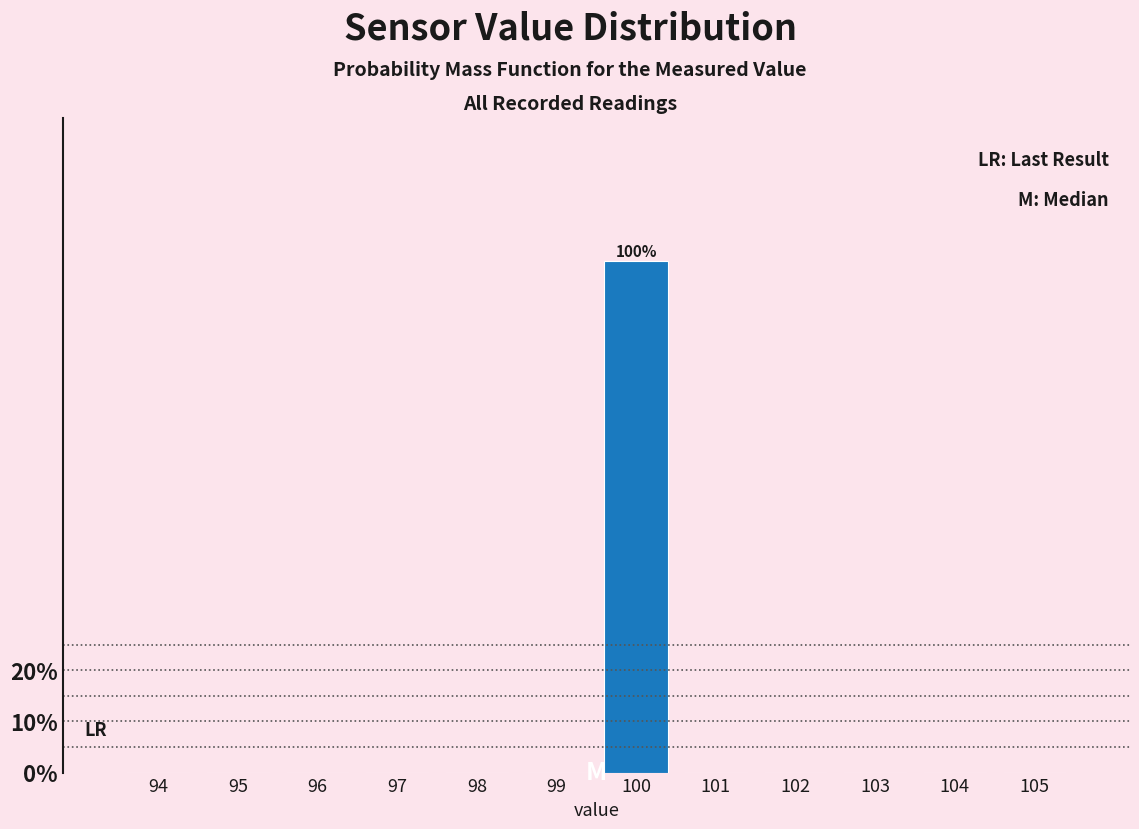

Reading left to right, list all the values displayed in this chart.

94=0	95=0	96=0	97=0	98=0	99=0	100=100	101=0	102=0	103=0	104=0	105=0